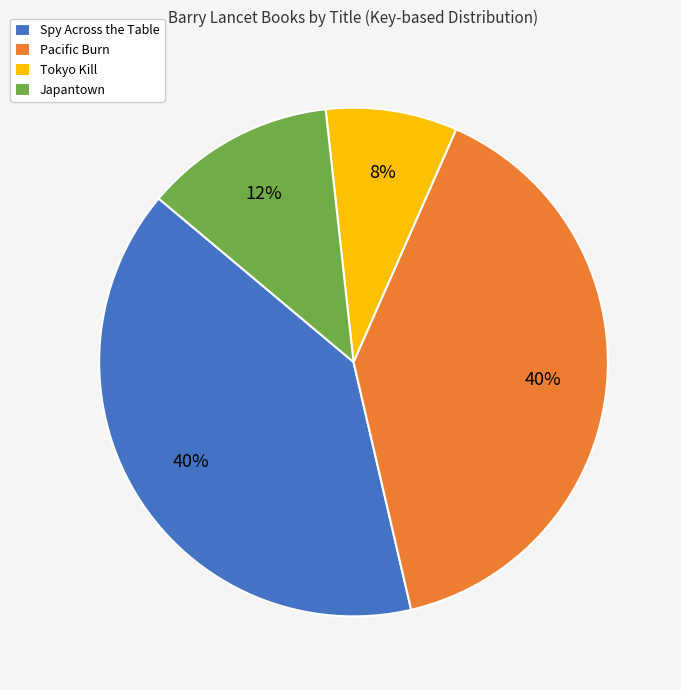

Is it true that Japantown is 12% of the pie?

True